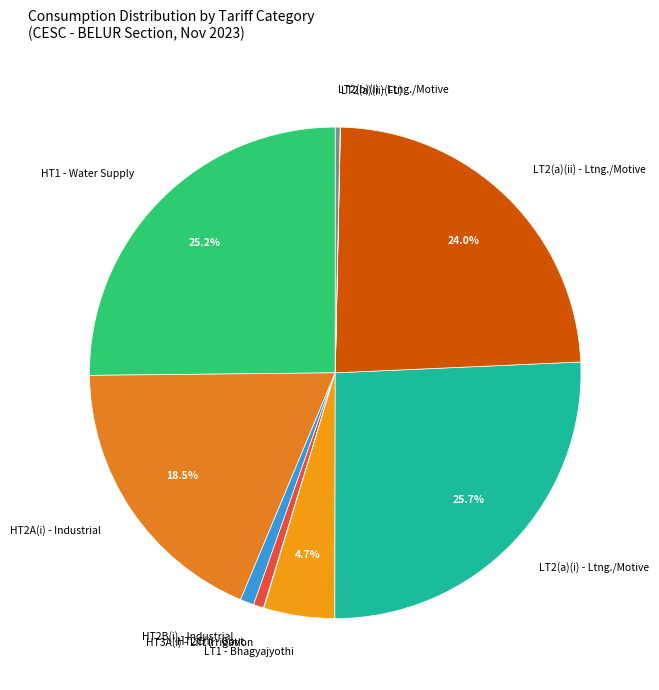

What is the ratio of the value at HT1 - Water Supply to the value at HT2C(i) - Govt.?

37.4